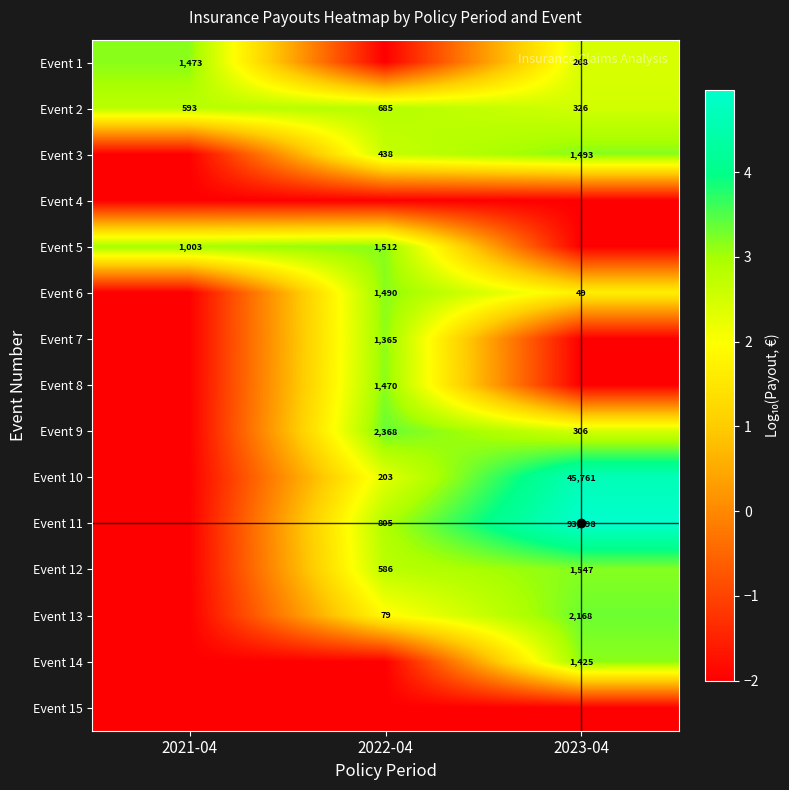

At which category is the sum across all series the highest?

2022-04